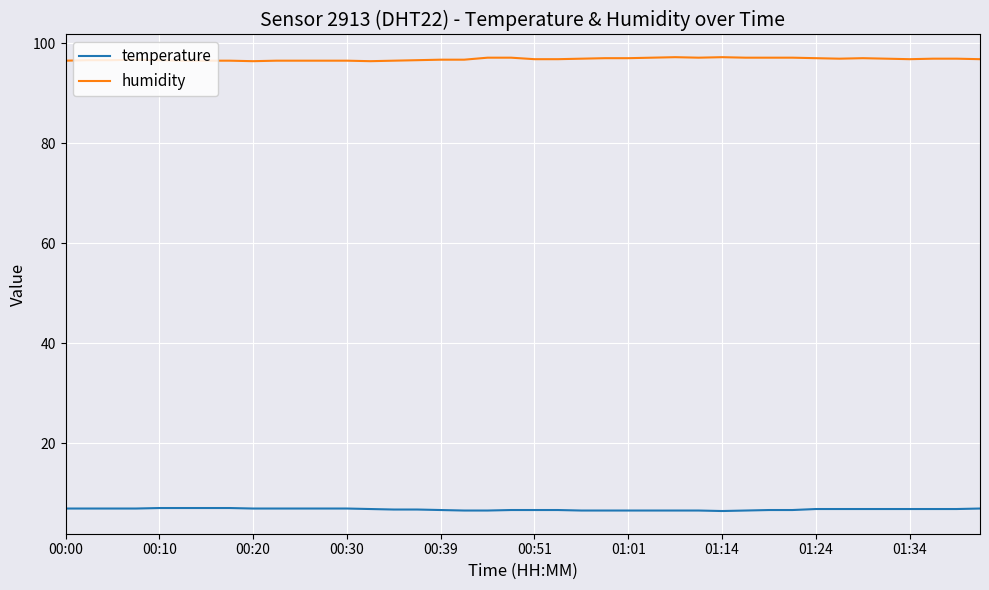

What is the maximum value for humidity?

97.2